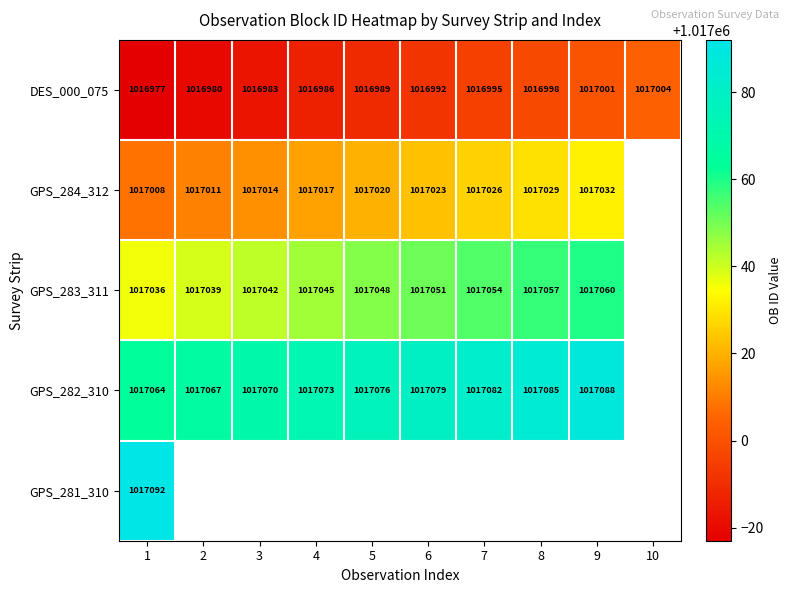

Is the value of GPS_284_312 at 9 greater than the value of GPS_283_311 at 6?

No